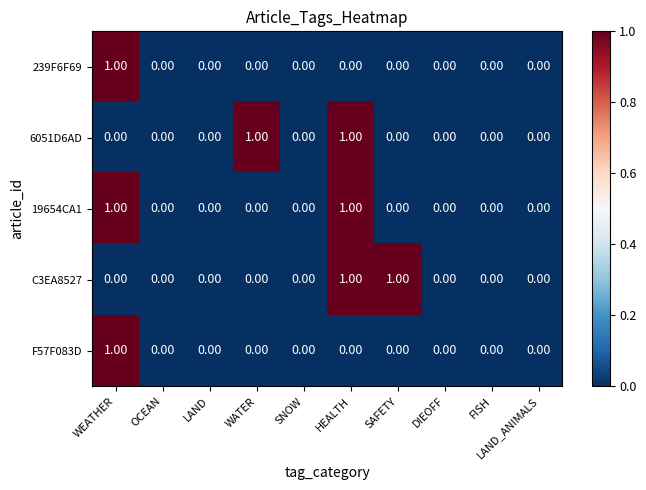

Which series changed the most between OCEAN and SAFETY?

C3EA8527